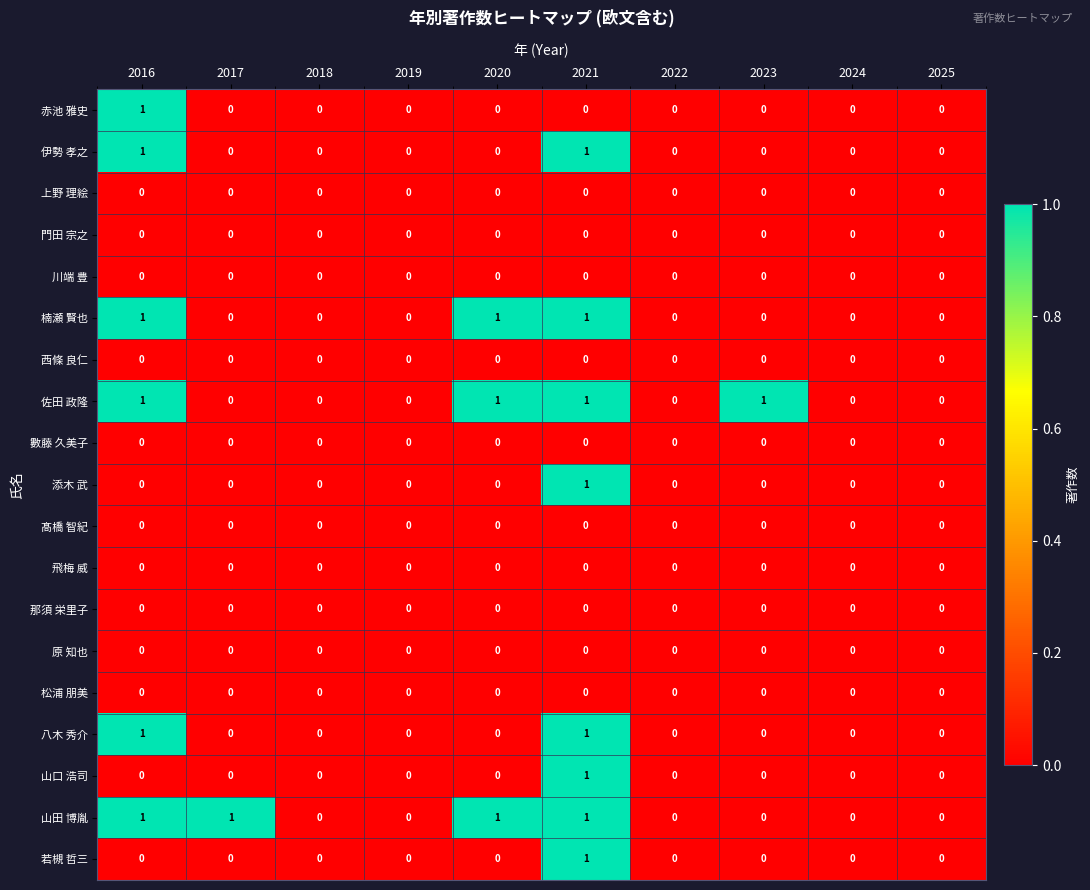

The 伊勢 孝之 series shows -1 at 2017. True or false?

False